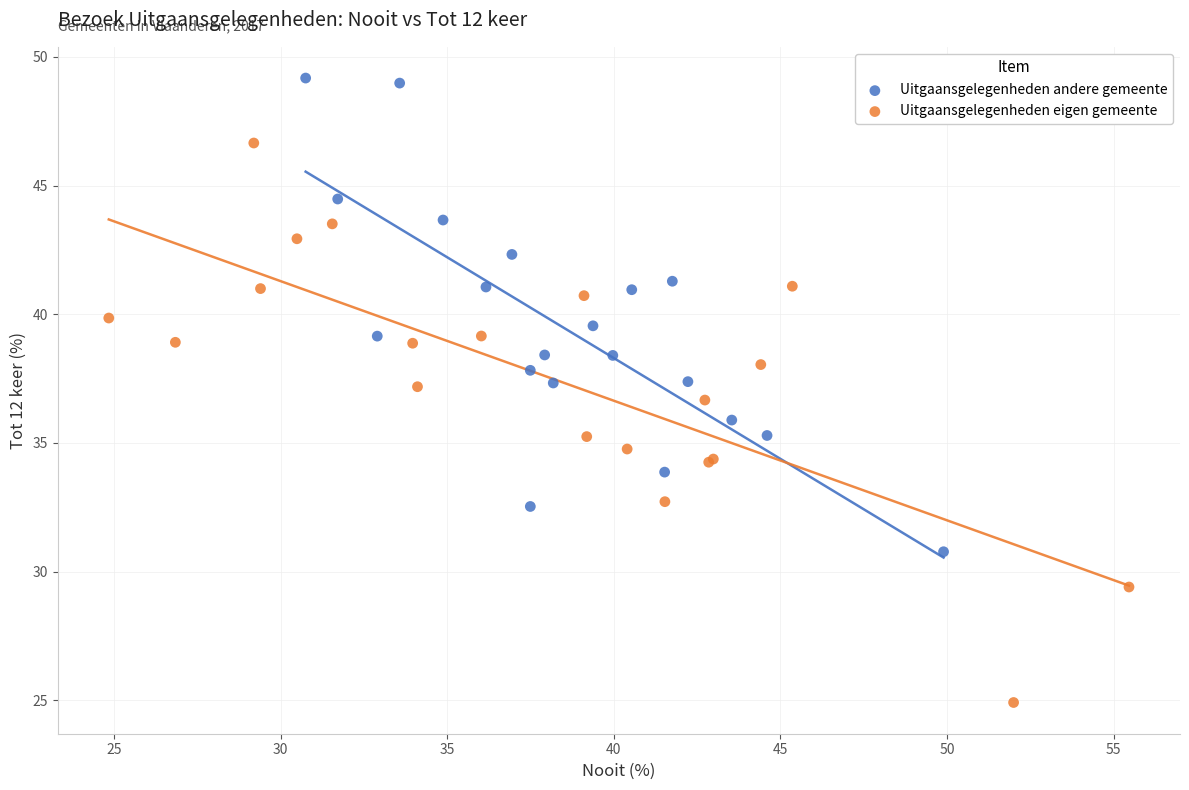

What are all the series names shown in the legend?

Uitgaansgelegenheden andere gemeente, Uitgaansgelegenheden eigen gemeente